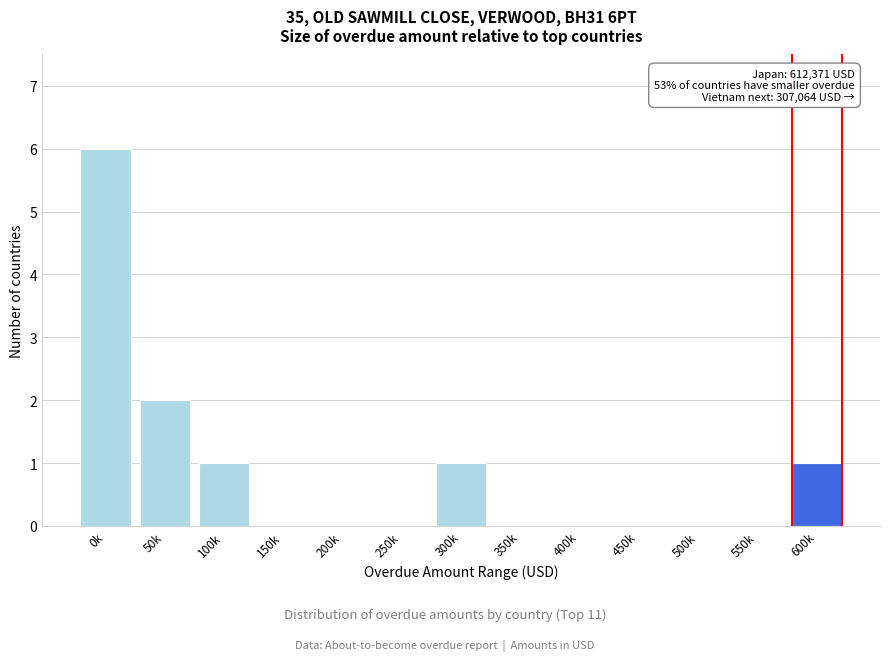

Reading left to right, what are all the values shown in this chart?

0k=6	50k=2	100k=1	150k=0	200k=0	250k=0	300k=1	350k=0	400k=0	450k=0	500k=0	550k=0	600k=1